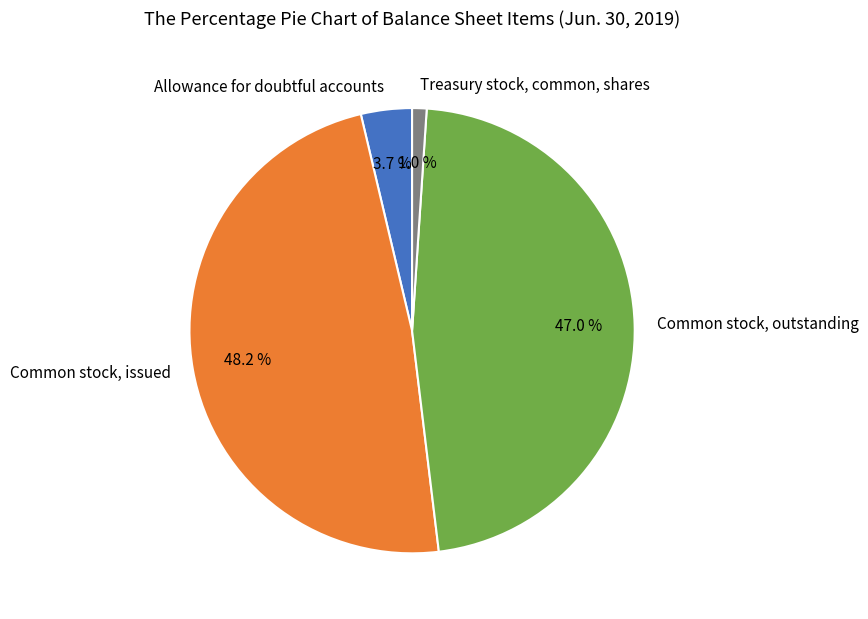

Count the number of slices in the pie.

4